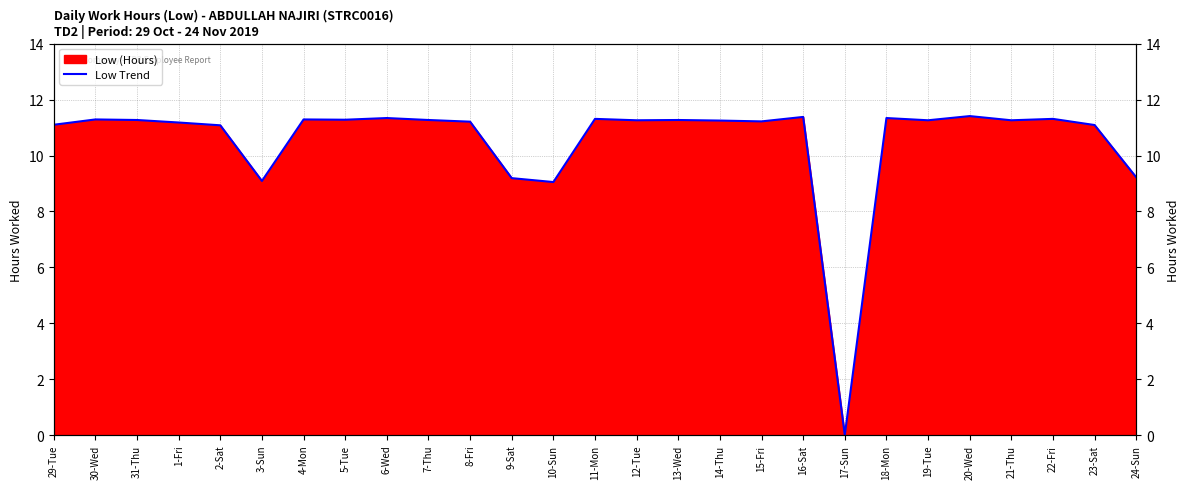

How many points are higher than both their immediate neighbors (excluding endpoints)?

9